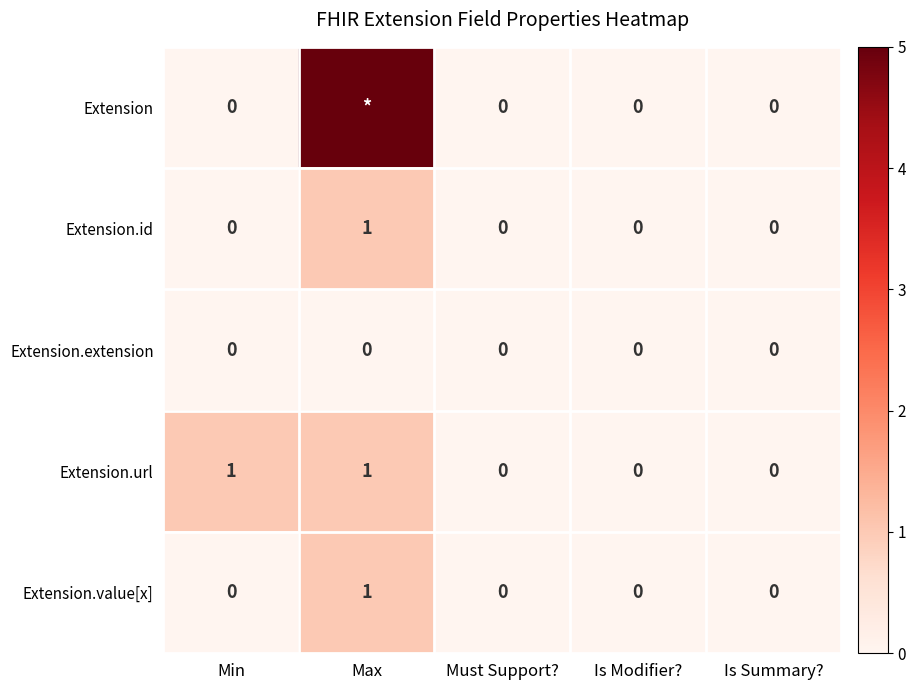

Count the Extension.value[x] values in the range 0 to 1.

5